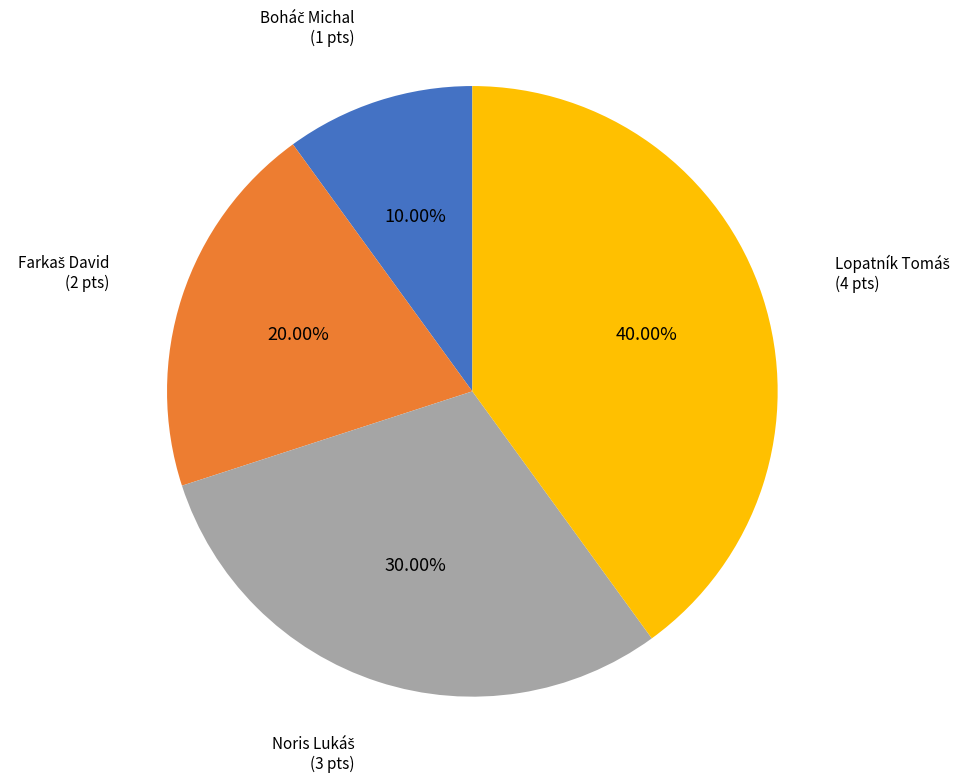

Is there a majority slice in this chart?

No